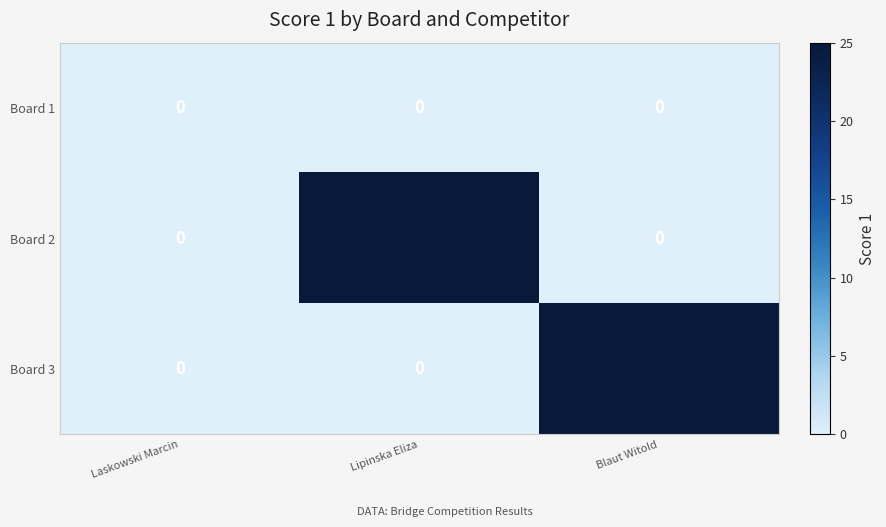

What is the total value across all series at Blaut Witold?

25